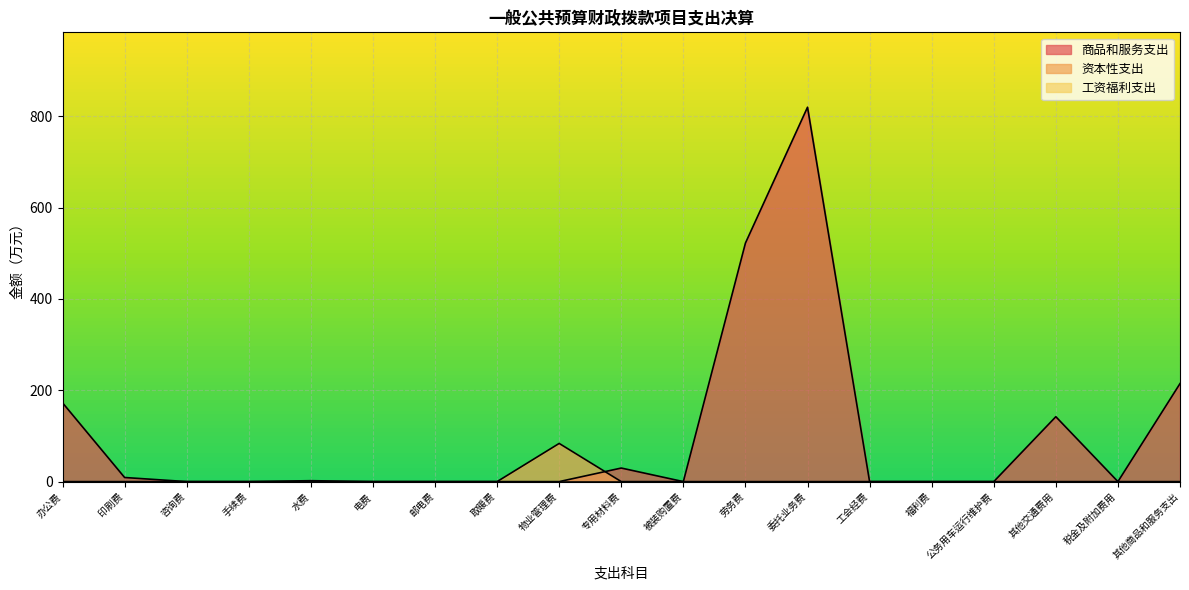

Between 水费 and 工会经费, which series saw the biggest shift?

商品和服务支出